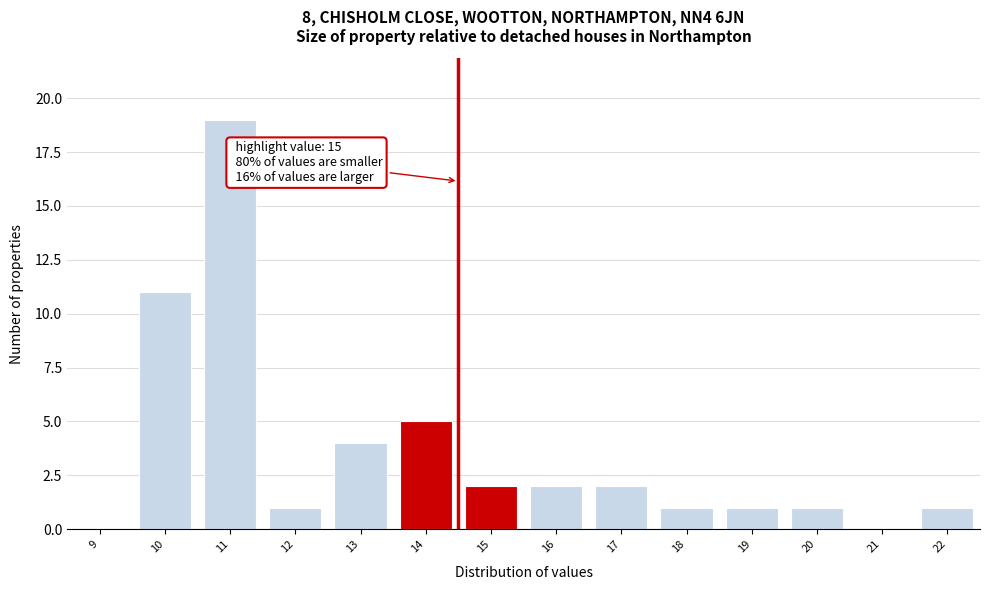

Reading right to left, extract all data points from this chart.

22=1	21=0	20=1	19=1	18=1	17=2	16=2	15=2	14=5	13=4	12=1	11=19	10=11	9=0